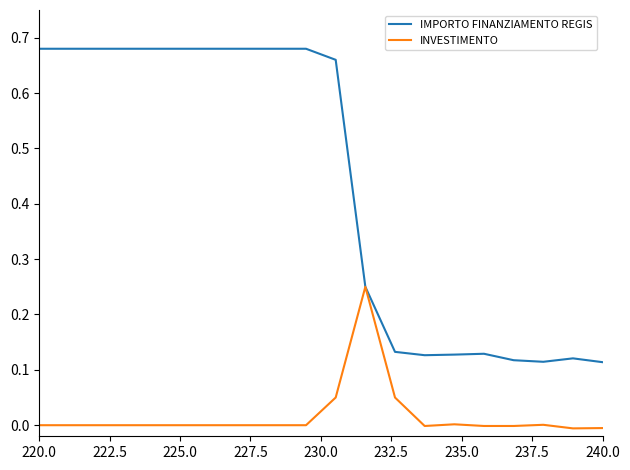

Rank the series by their maximum value, from highest to lowest.

IMPORTO FINANZIAMENTO REGIS, INVESTIMENTO